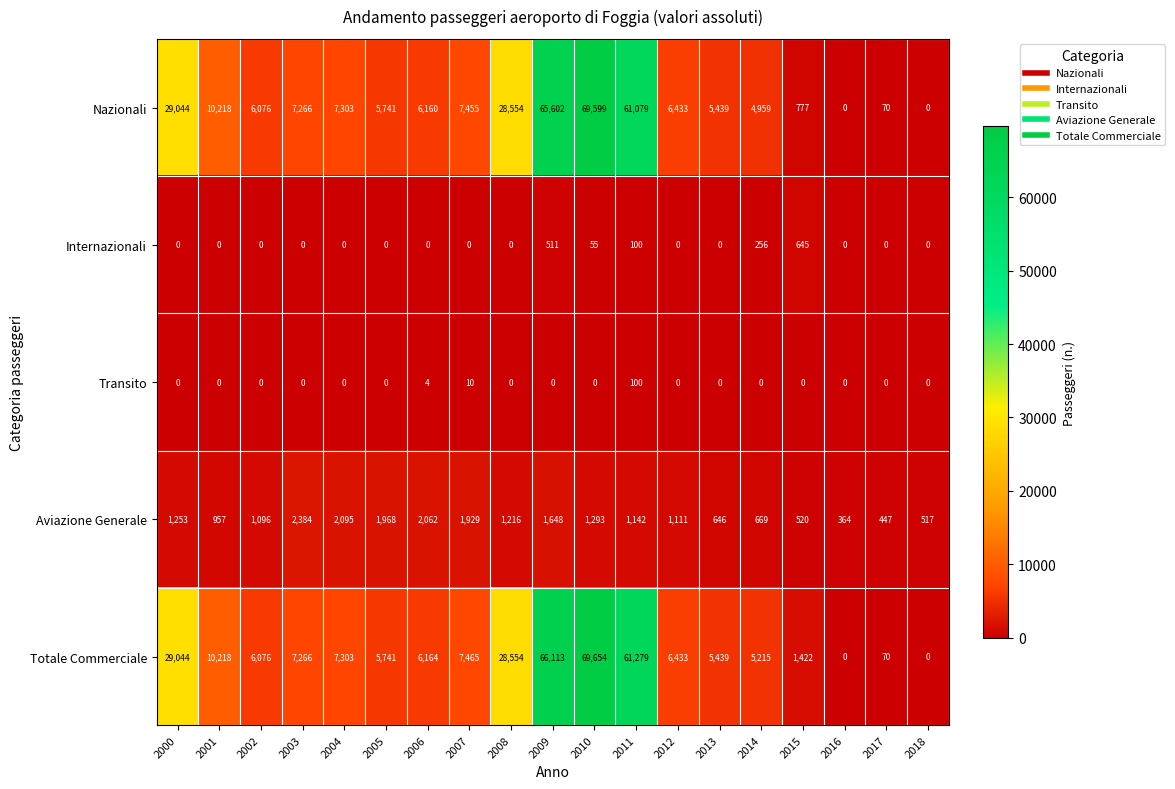

What is the difference between the second highest and second lowest values in the Totale Commerciale series?

66113